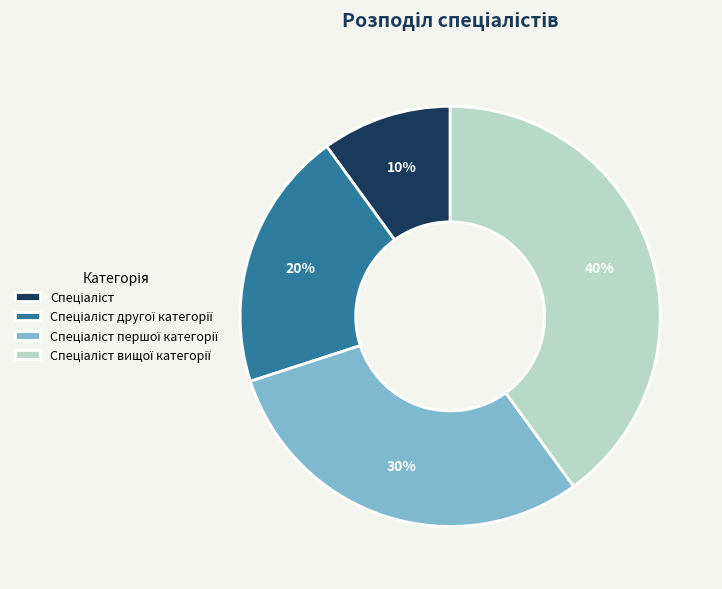

To the nearest percent, what is the average slice percentage?

25%